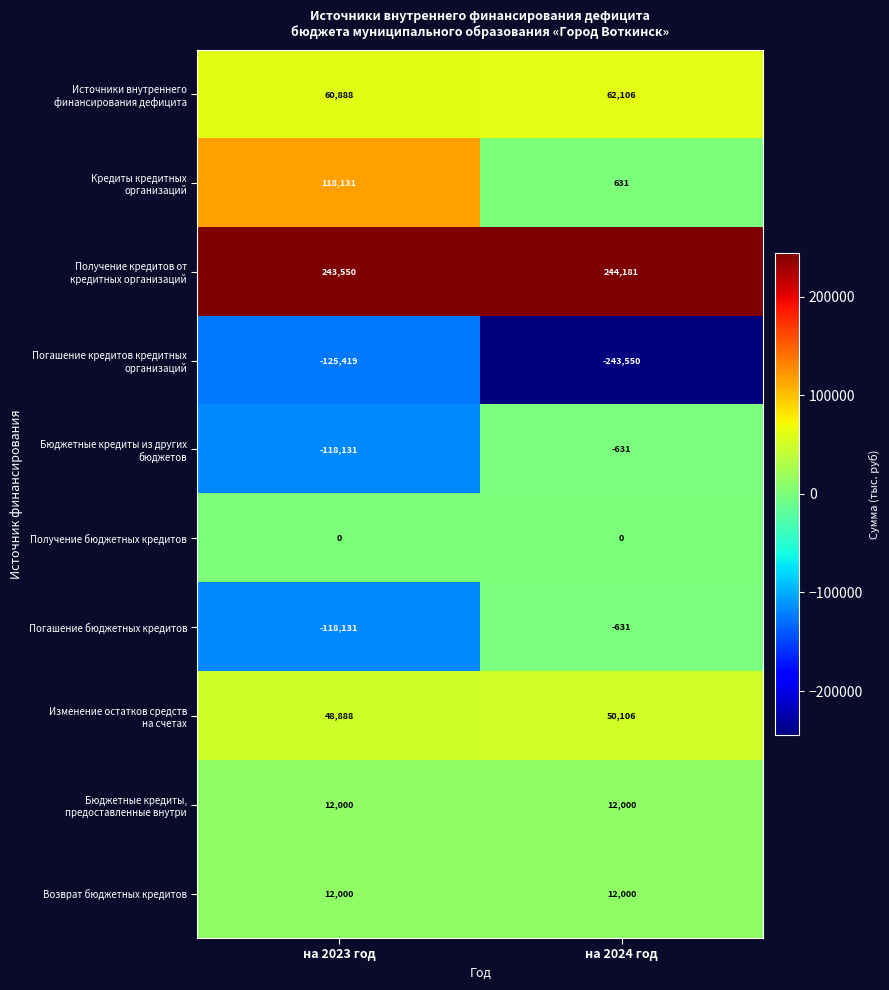

Which category has the lowest value across all series?

на 2024 год